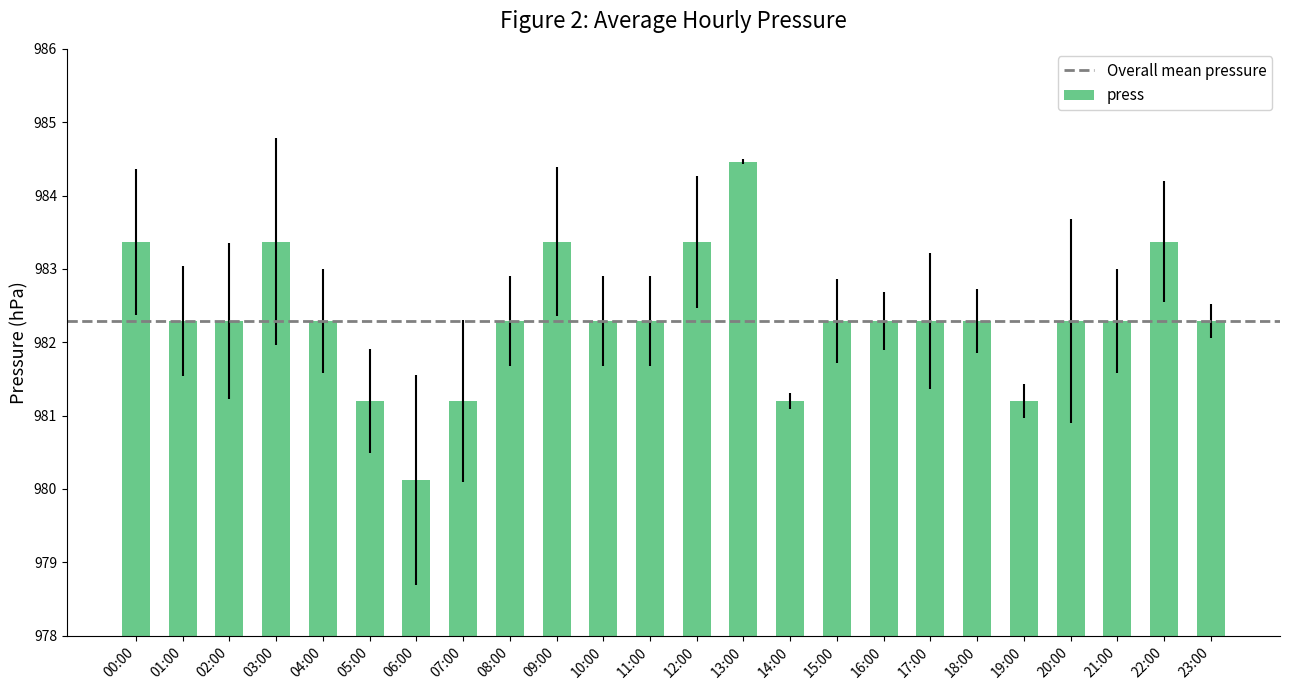

What is the difference between the maximum and minimum values?

4.3